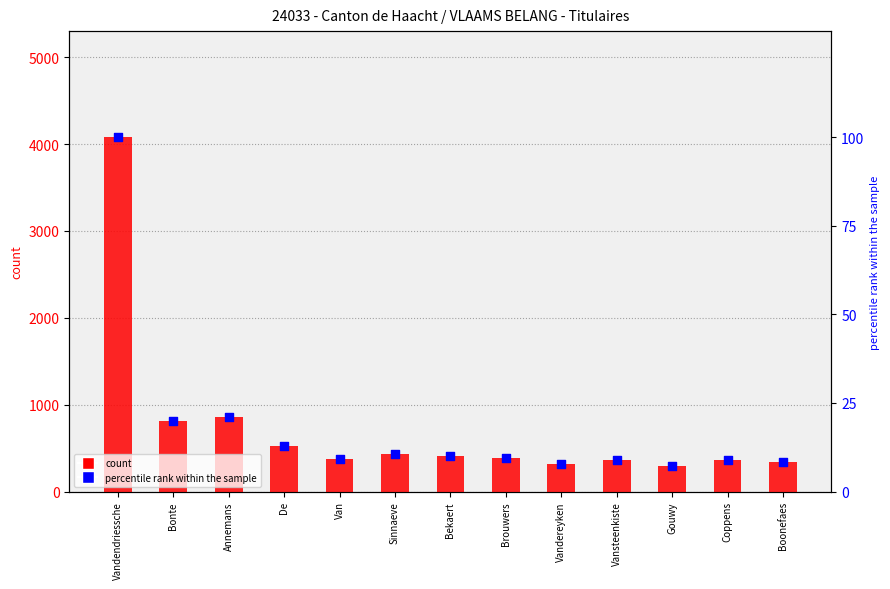

At which category is the sum across all series the highest?

Vandendriessche